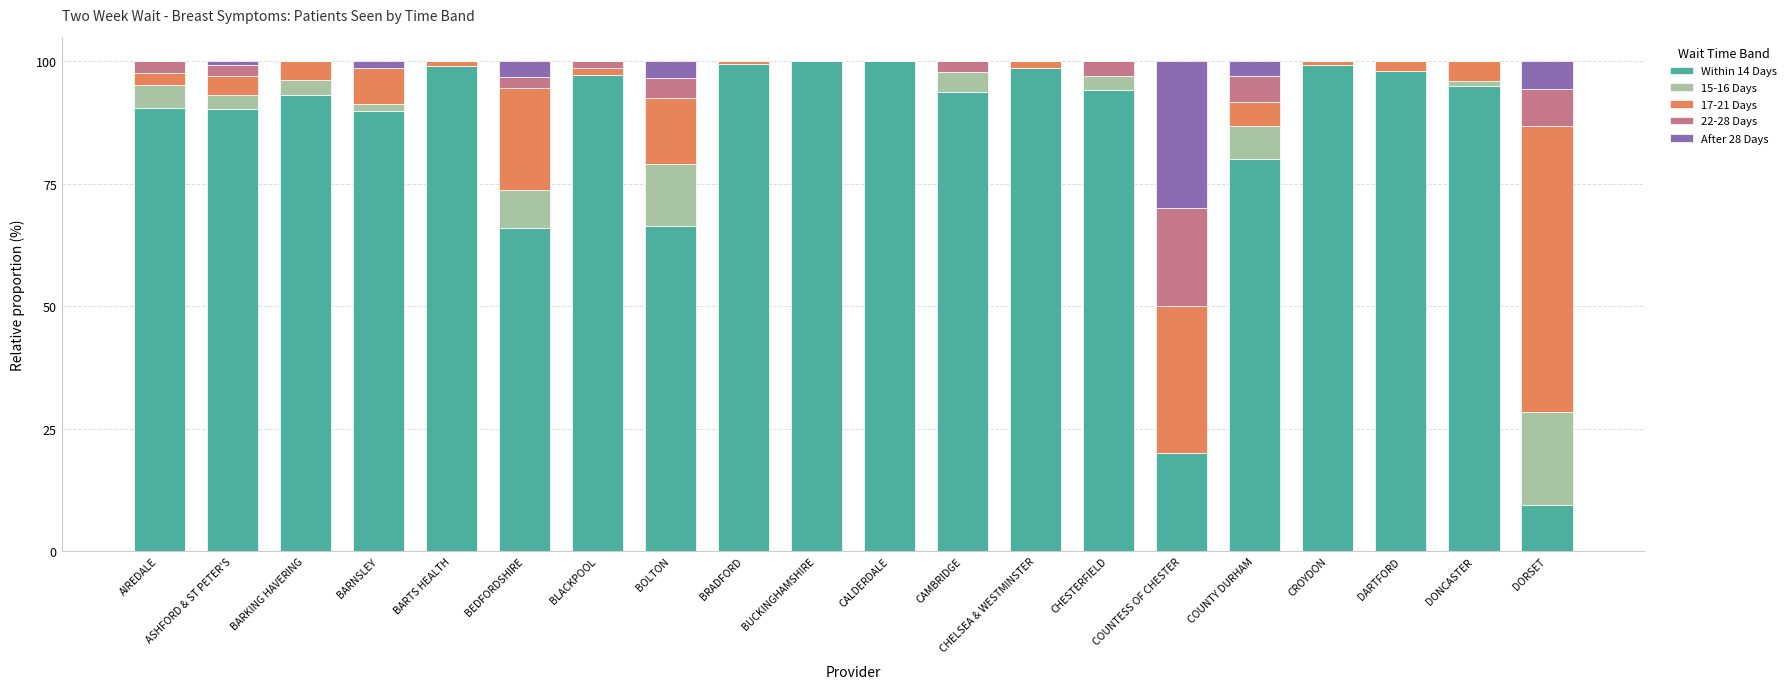

What is the total value across all series at AIREDALE?

100.0